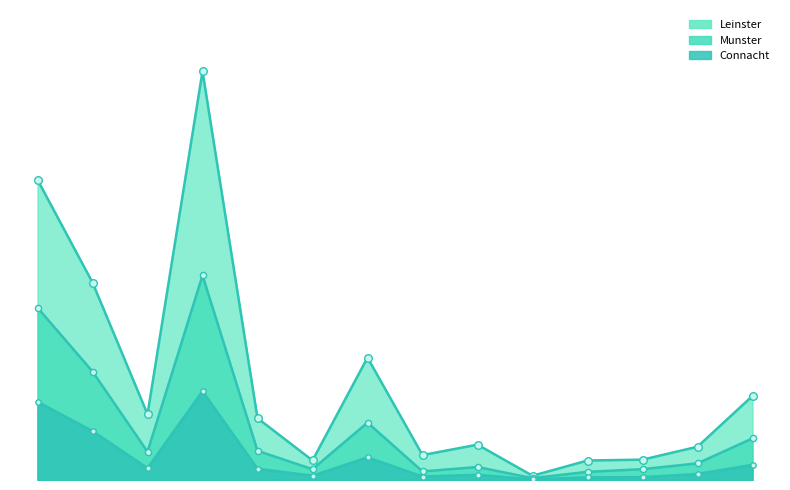

Which series contains the highest Y value?

Leinster